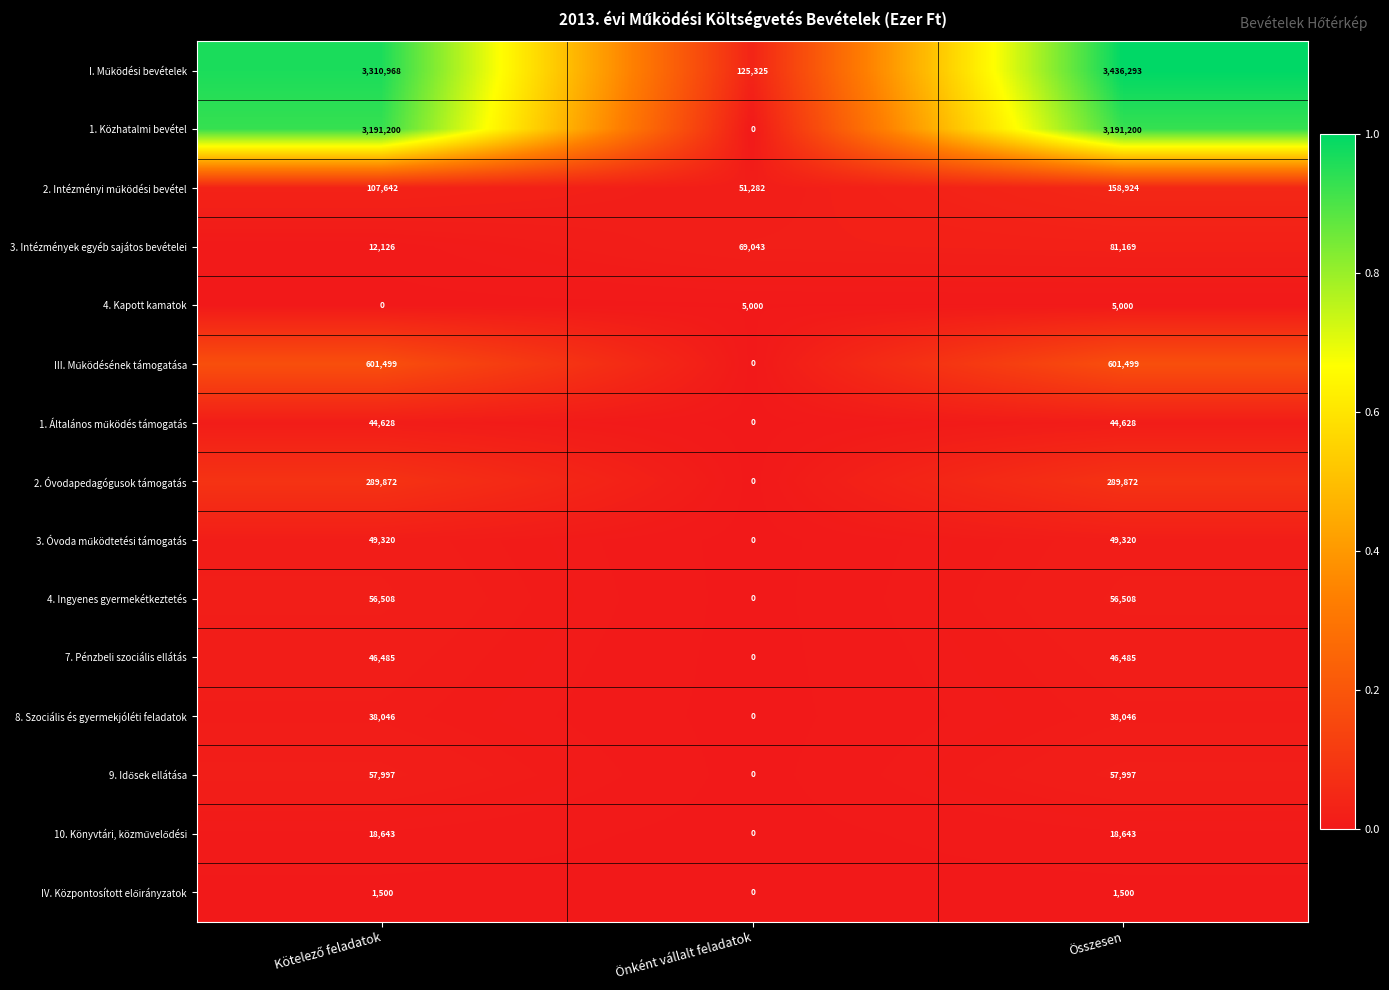

How many data points in 8. Szociális és gyermekjóléti feladatok are less than 38046?

1